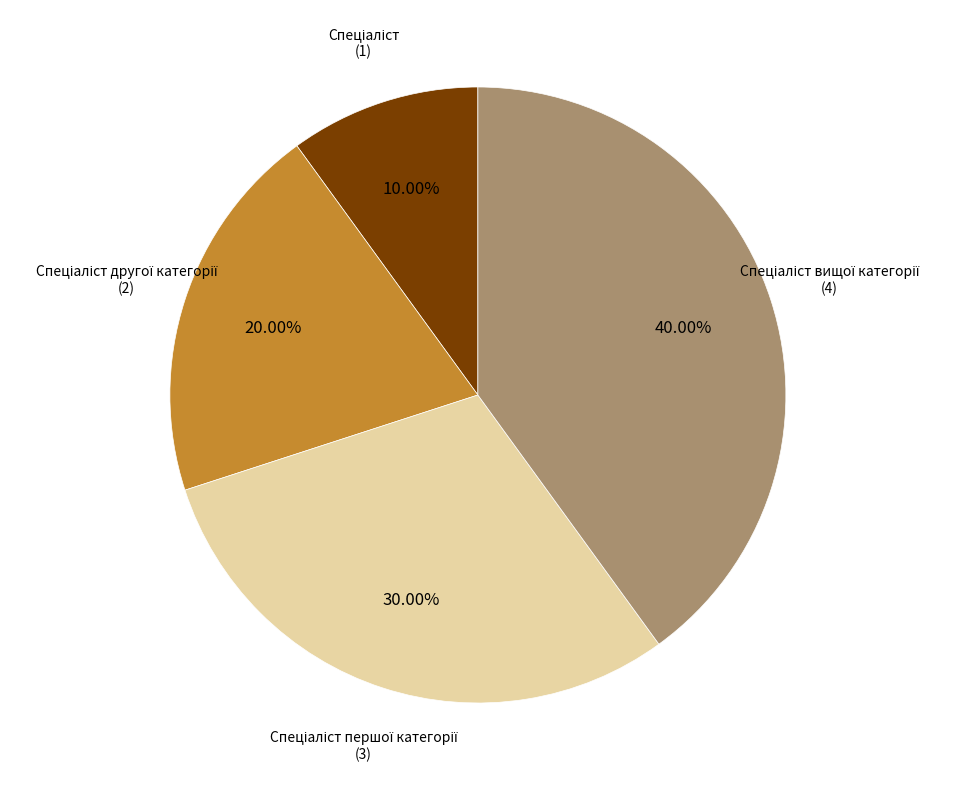

Does any single category account for the majority?

No